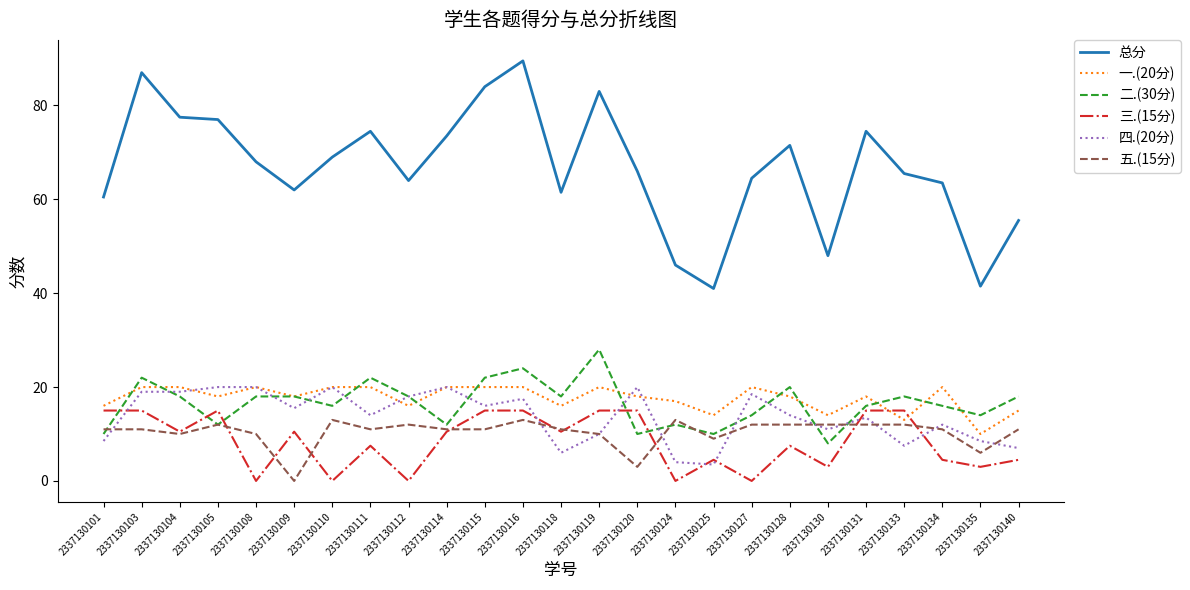

Reading left to right, transcribe all the data shown in this chart.

总分: 2337130101=60.5	2337130103=87.0	2337130104=77.5	2337130105=77.0	2337130108=68.0	2337130109=62.0	2337130110=69.0	2337130111=74.5	2337130112=64.0	2337130114=73.5	2337130115=84.0	2337130116=89.5	2337130118=61.5	2337130119=83.0	2337130120=66.0	2337130124=46.0	2337130125=41.0	2337130127=64.5	2337130128=71.5	2337130130=48.0	2337130131=74.5	2337130133=65.5	2337130134=63.5	2337130135=41.5	2337130140=55.5
一.(20分): 2337130101=16.0	2337130103=20.0	2337130104=20.0	2337130105=18.0	2337130108=20.0	2337130109=18.0	2337130110=20.0	2337130111=20.0	2337130112=16.0	2337130114=20.0	2337130115=20.0	2337130116=20.0	2337130118=16.0	2337130119=20.0	2337130120=18.0	2337130124=17.0	2337130125=14.0	2337130127=20.0	2337130128=18.0	2337130130=14.0	2337130131=18.0	2337130133=13.0	2337130134=20.0	2337130135=10.0	2337130140=15.0
二.(30分): 2337130101=10.0	2337130103=22.0	2337130104=18.0	2337130105=12.0	2337130108=18.0	2337130109=18.0	2337130110=16.0	2337130111=22.0	2337130112=18.0	2337130114=12.0	2337130115=22.0	2337130116=24.0	2337130118=18.0	2337130119=28.0	2337130120=10.0	2337130124=12.0	2337130125=10.0	2337130127=14.0	2337130128=20.0	2337130130=8.0	2337130131=16.0	2337130133=18.0	2337130134=16.0	2337130135=14.0	2337130140=18.0
三.(15分): 2337130101=15.0	2337130103=15.0	2337130104=10.5	2337130105=15.0	2337130108=0.0	2337130109=10.5	2337130110=0.0	2337130111=7.5	2337130112=0.0	2337130114=10.5	2337130115=15.0	2337130116=15.0	2337130118=10.5	2337130119=15.0	2337130120=15.0	2337130124=0.0	2337130125=4.5	2337130127=0.0	2337130128=7.5	2337130130=3.0	2337130131=15.0	2337130133=15.0	2337130134=4.5	2337130135=3.0	2337130140=4.5
四.(20分): 2337130101=8.5	2337130103=19.0	2337130104=19.0	2337130105=20.0	2337130108=20.0	2337130109=15.5	2337130110=20.0	2337130111=14.0	2337130112=18.0	2337130114=20.0	2337130115=16.0	2337130116=17.5	2337130118=6.0	2337130119=10.0	2337130120=20.0	2337130124=4.0	2337130125=3.5	2337130127=18.5	2337130128=14.0	2337130130=11.0	2337130131=13.5	2337130133=7.5	2337130134=12.0	2337130135=8.5	2337130140=7.0
五.(15分): 2337130101=11.0	2337130103=11.0	2337130104=10.0	2337130105=12.0	2337130108=10.0	2337130109=0.0	2337130110=13.0	2337130111=11.0	2337130112=12.0	2337130114=11.0	2337130115=11.0	2337130116=13.0	2337130118=11.0	2337130119=10.0	2337130120=3.0	2337130124=13.0	2337130125=9.0	2337130127=12.0	2337130128=12.0	2337130130=12.0	2337130131=12.0	2337130133=12.0	2337130134=11.0	2337130135=6.0	2337130140=11.0